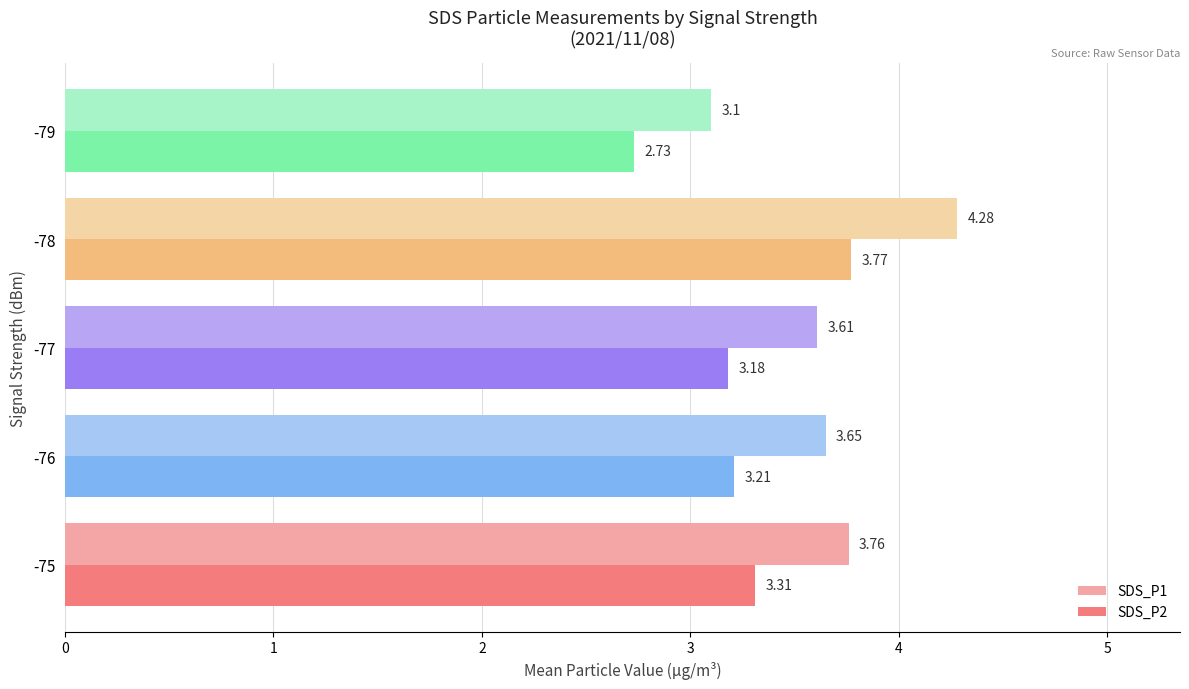

Which series has the largest range (max minus min)?

SDS_P1